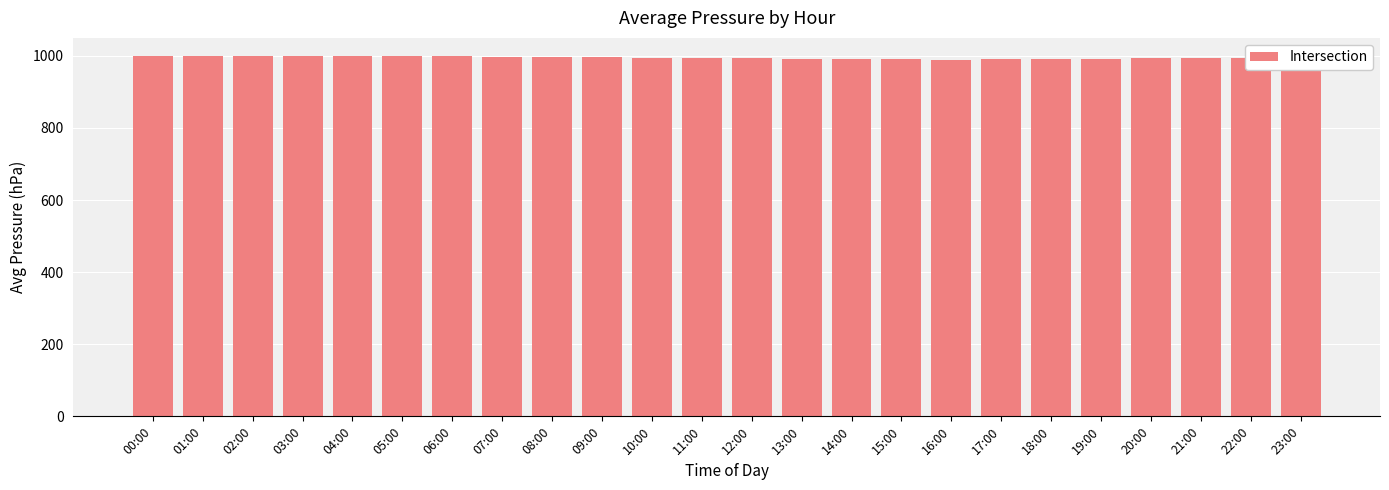

Count the number of data series in this chart.

1